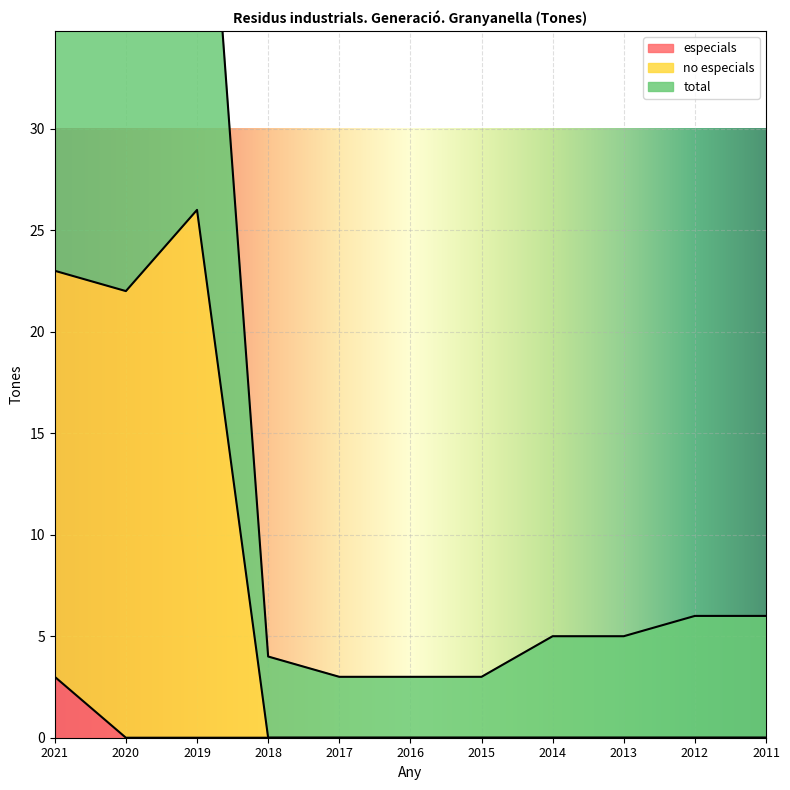

Count the number of data series in this chart.

3